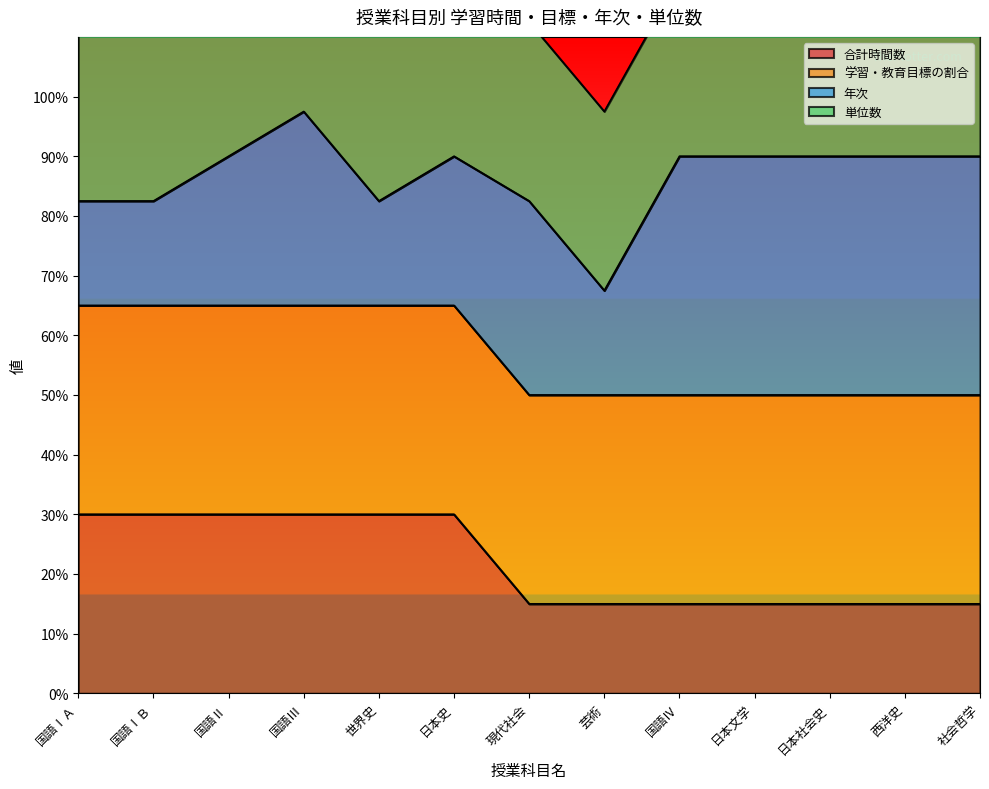

At which label is 合計時間数 closest to 22?

現代社会